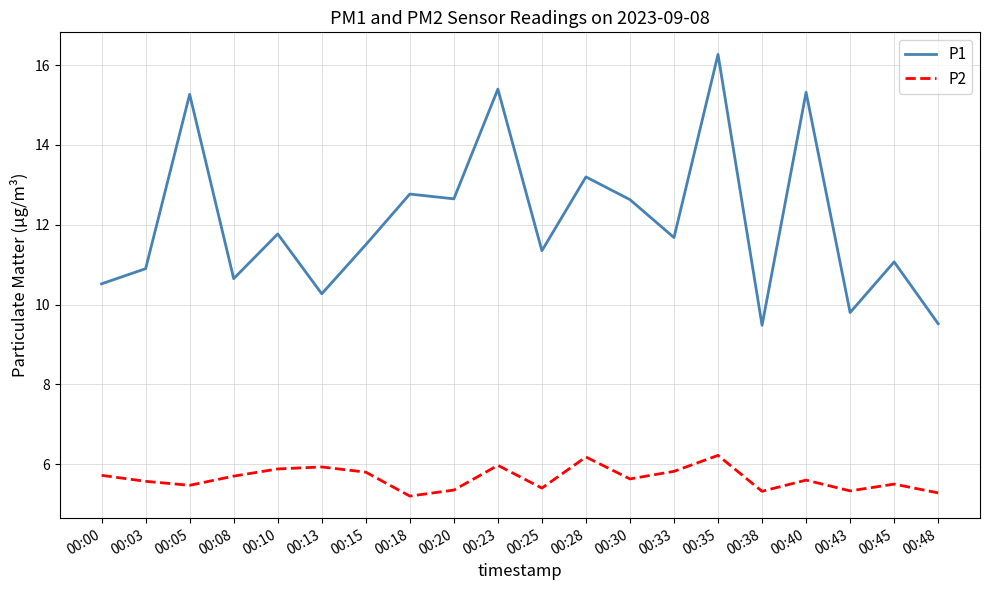

What is the difference between the P1 values at 00:00 and 00:20?

2.1